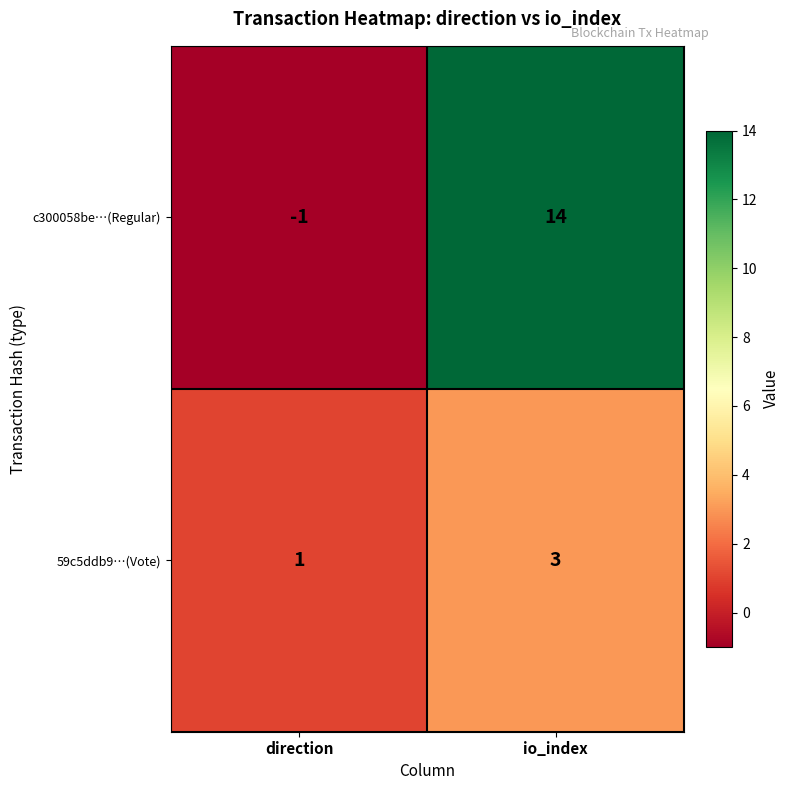

List the series in order of their peak value, lowest first.

59c5ddb9…(Vote), c300058be…(Regular)